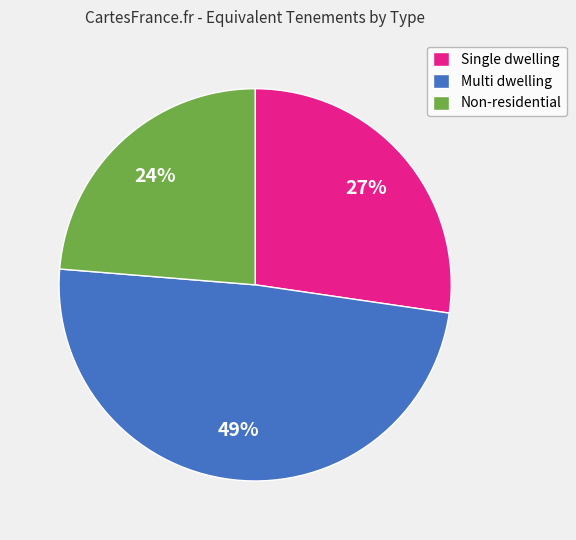

To the nearest percent, what is the average slice percentage?

33%